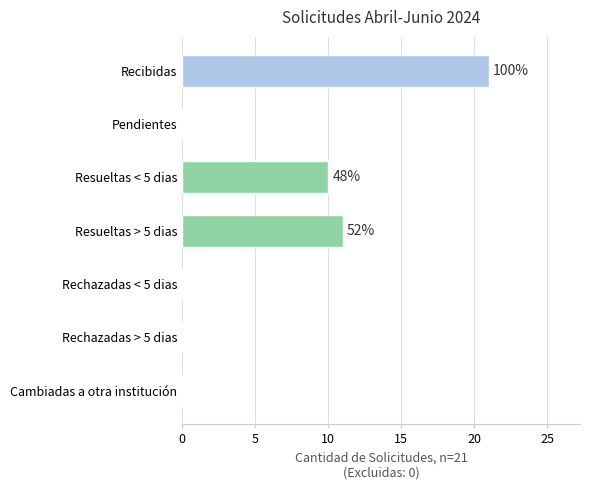

Reading bottom to top, what are all the values shown in this chart?

Cambiadas a otra institución=0	Rechazadas > 5 dias=0	Rechazadas < 5 dias=0	Resueltas > 5 dias=11	Resueltas < 5 dias=10	Pendientes=0	Recibidas=21